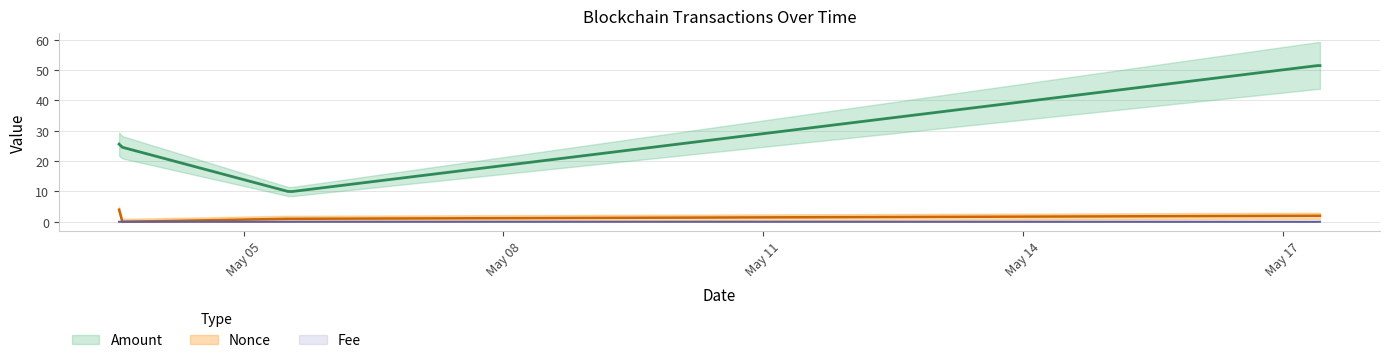

True or false: Nonce has a value of 3.1 at 2023-05-17 10:21:00.

False